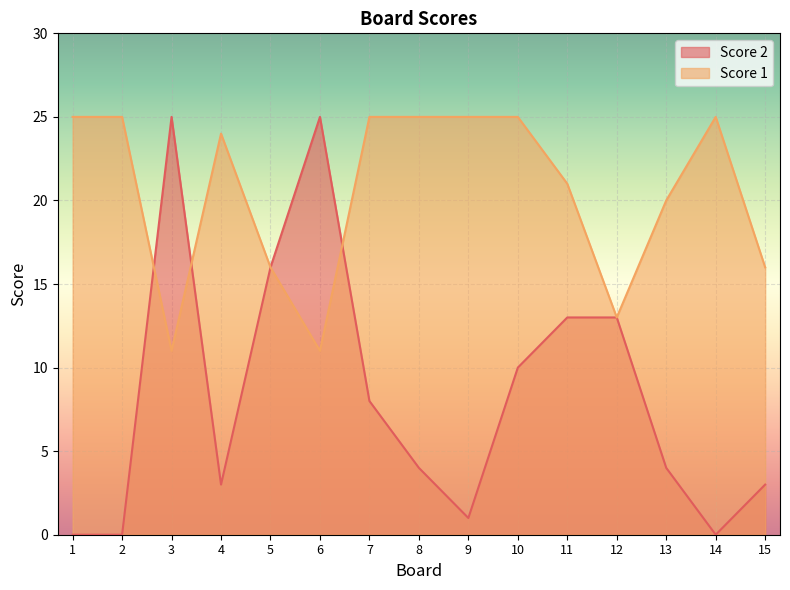

Which series has the widest spread of values?

Score 2